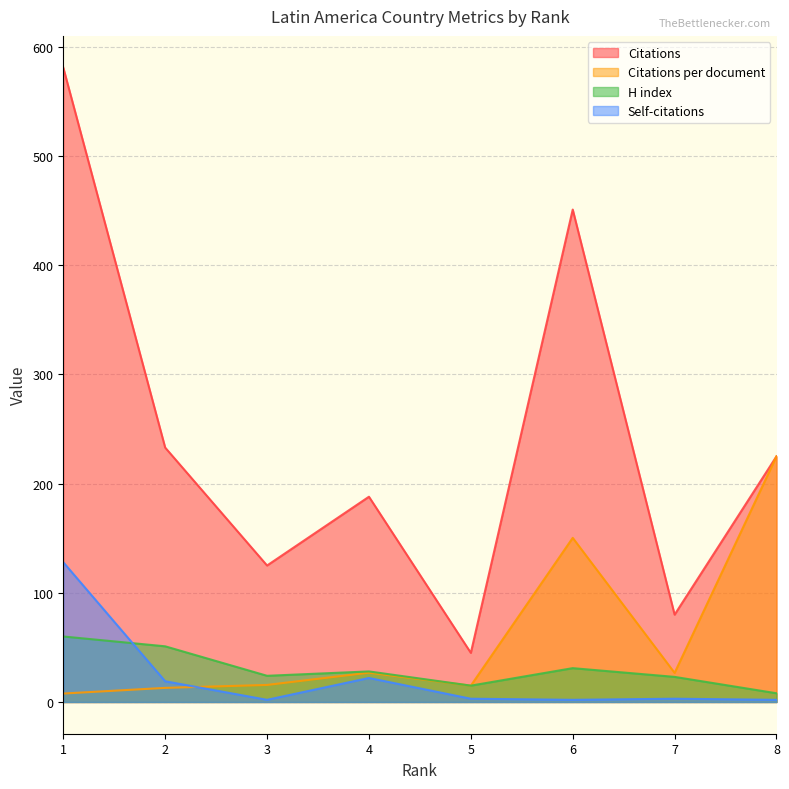

Reading left to right, transcribe all the data shown in this chart.

Citations: 8=225.0	7=80.0	6=451.0	5=45.0	4=188.0	3=125.0	2=233.0	1=581.0
Citations per document: 8=225.0	7=26.7	6=150.3	5=15.0	4=26.9	3=15.6	2=12.9	1=7.8
H index: 8=8.0	7=23.0	6=31.0	5=15.0	4=28.0	3=24.0	2=51.0	1=60.0
Self-citations: 8=2.0	7=3.0	6=2.0	5=3.0	4=22.0	3=2.0	2=19.0	1=128.0